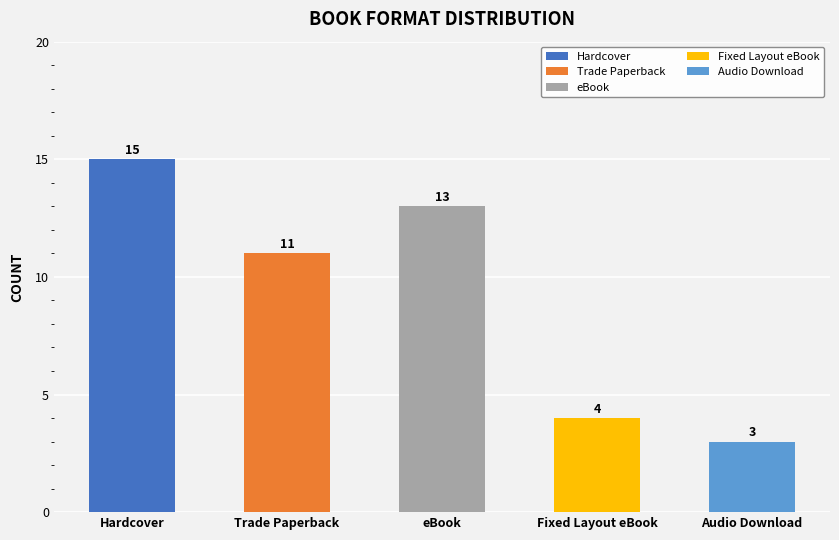

What is the sum of all values?

46